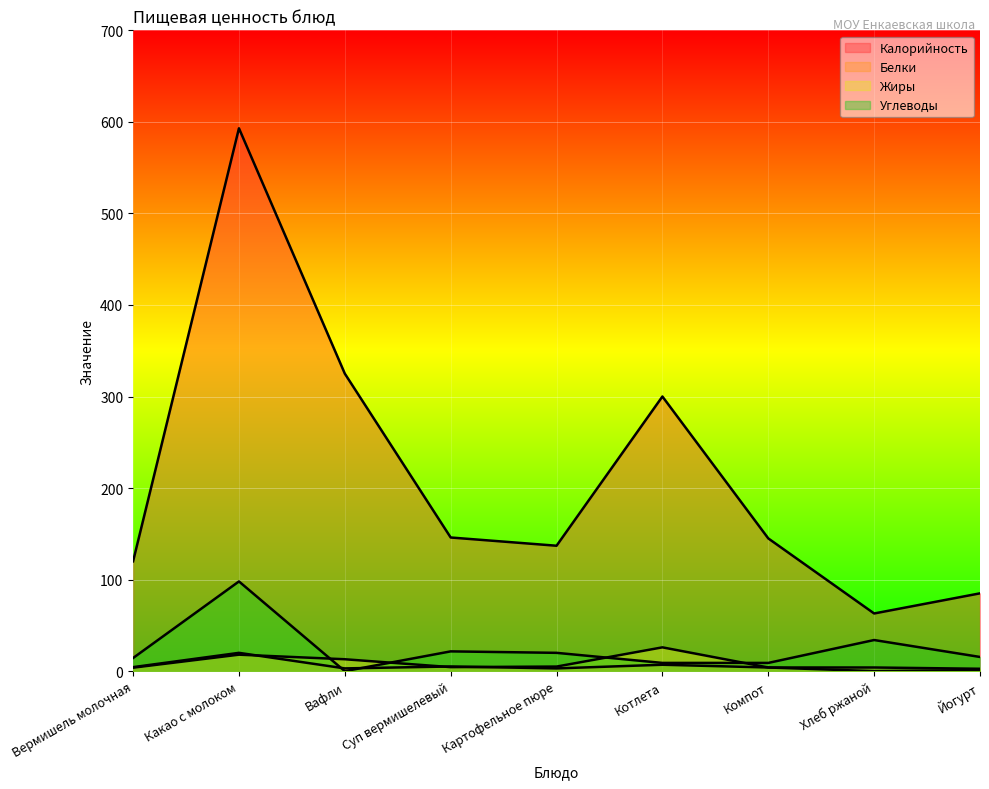

What are all the series names shown in the legend?

Калорийность, Белки, Жиры, Углеводы